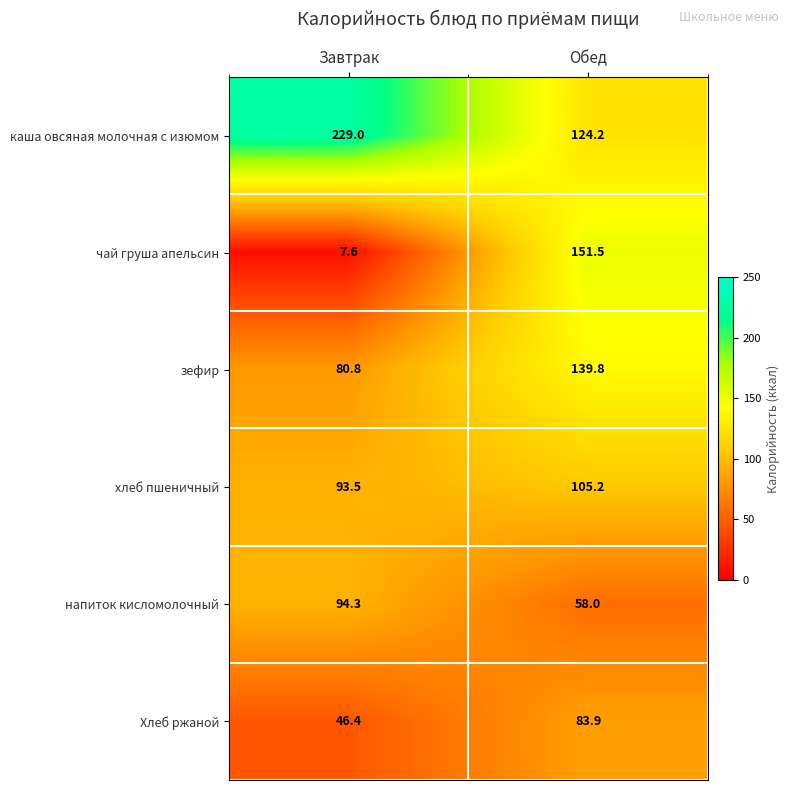

Reading left to right, list all the values displayed in this chart.

каша овсяная молочная с изюмом: 229.0	124.2
чай груша апельсин: 7.6	151.5
зефир: 80.8	139.8
хлеб пшеничный: 93.5	105.2
напиток кисломолочный: 94.3	58.0
Хлеб ржаной: 46.4	83.9